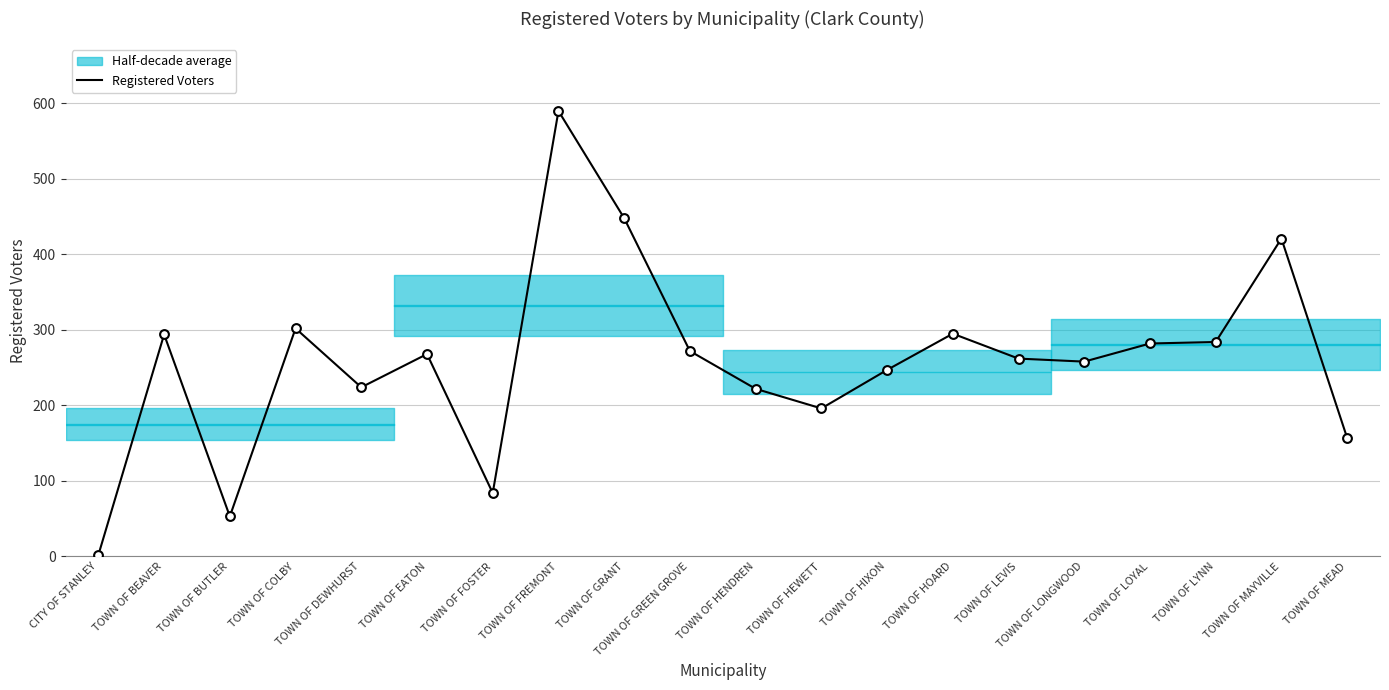

Which has a higher value, TOWN OF FOSTER or CITY OF STANLEY?

TOWN OF FOSTER